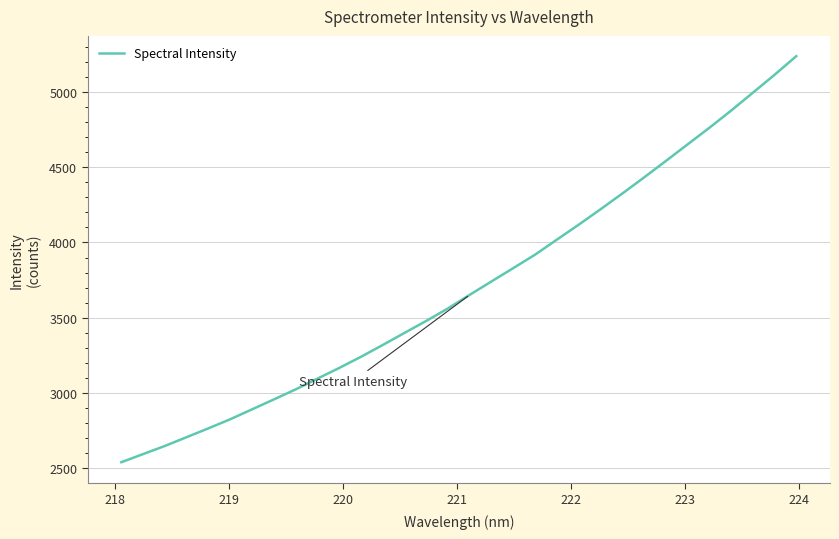

What is the average value?

3707.6